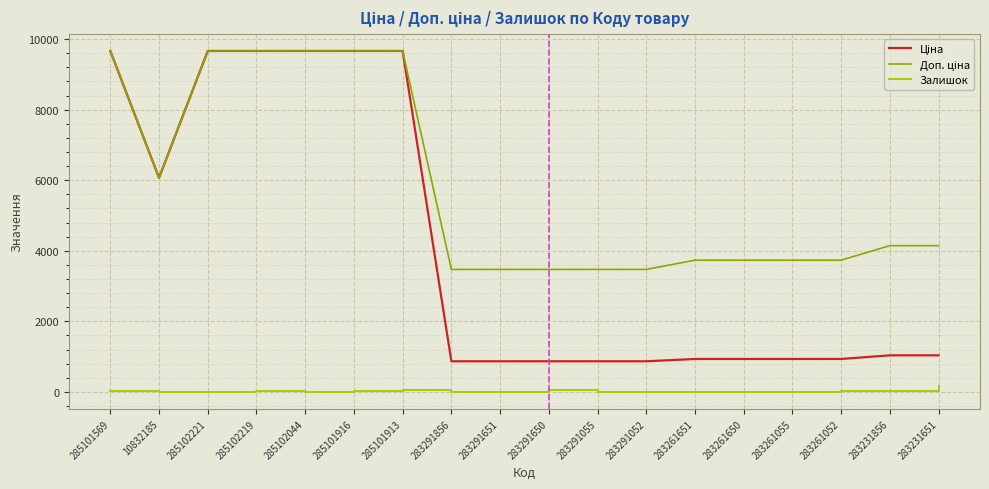

Is it true that Залишок equals 4.0 at 283291055?

True